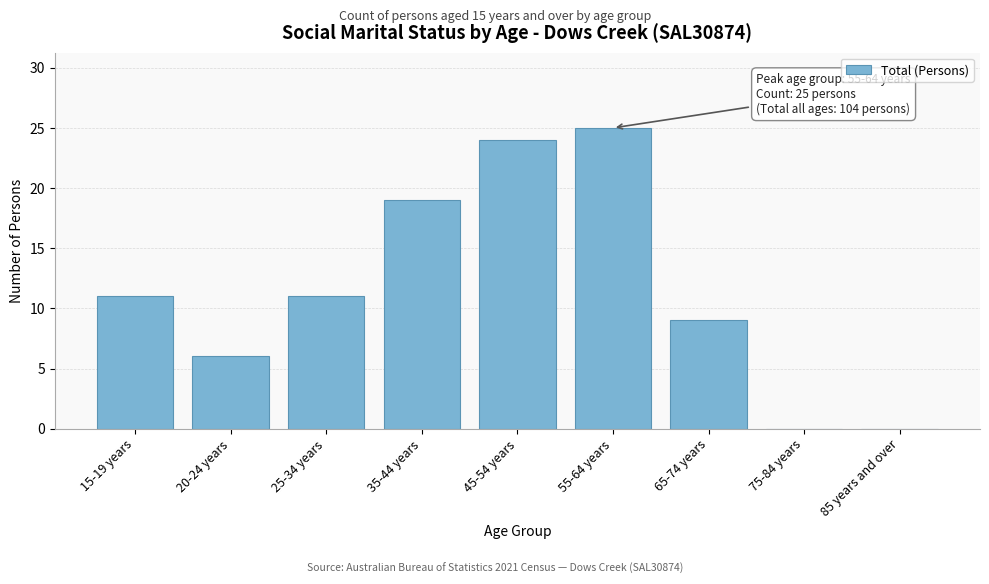

Reading left to right, list all the values displayed in this chart.

15-19 years=11	20-24 years=6	25-34 years=11	35-44 years=19	45-54 years=24	55-64 years=25	65-74 years=9	75-84 years=0	85 years and over=0